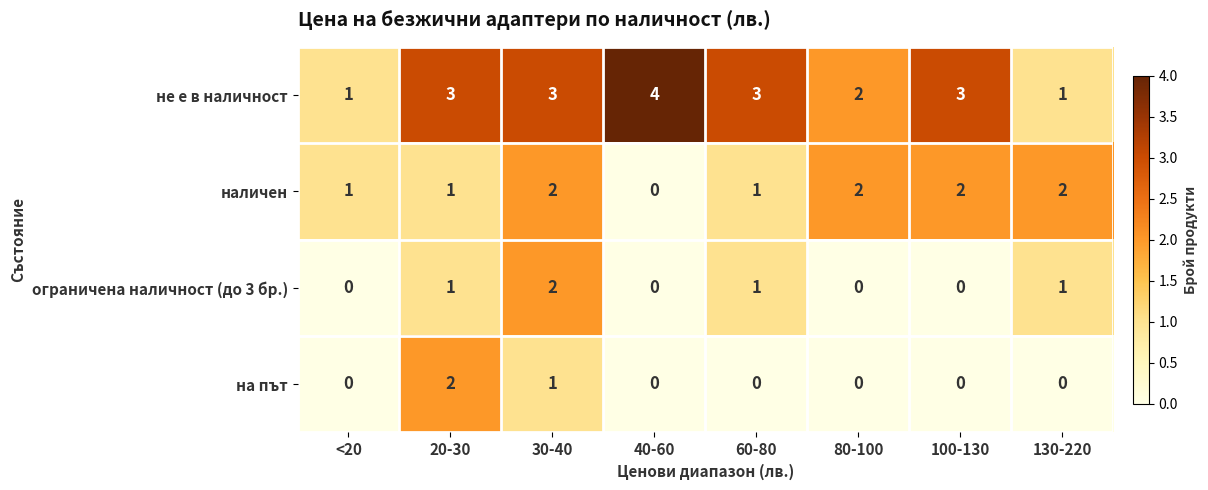

What is the sum of all не е в наличност values?

20